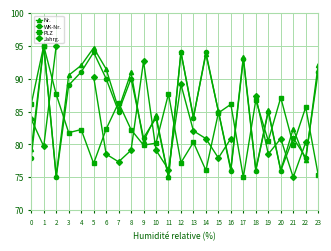

Count the number of data series in this chart.

4